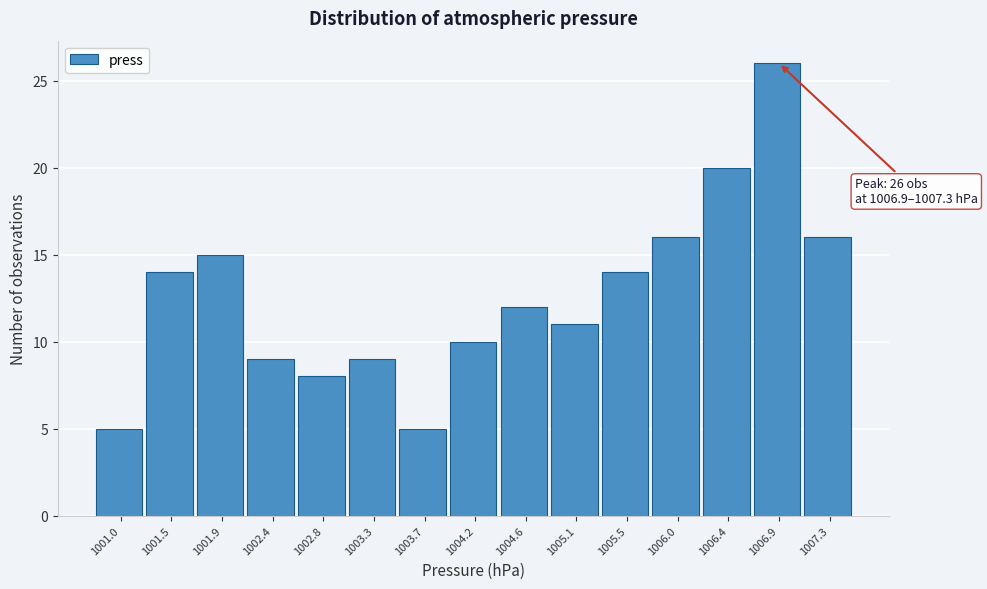

Reading left to right, what are all the values shown in this chart?

1001.0=5	1001.5=14	1001.9=15	1002.4=9	1002.8=8	1003.3=9	1003.7=5	1004.2=10	1004.6=12	1005.1=11	1005.5=14	1006.0=16	1006.4=20	1006.9=26	1007.3=16